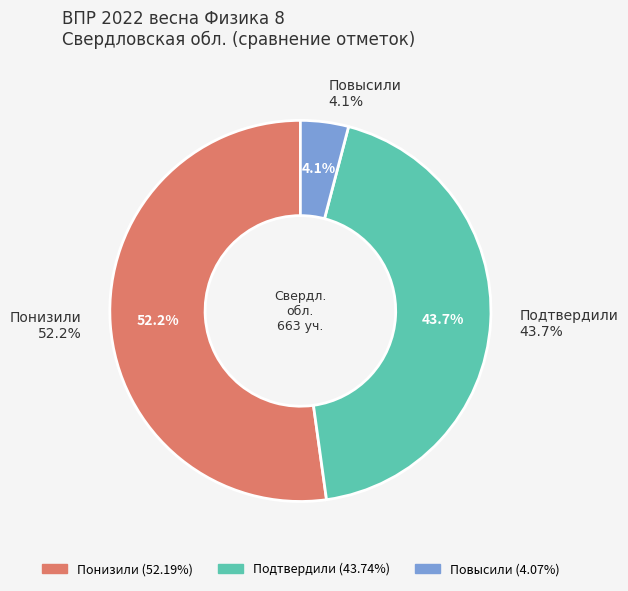

To the nearest percent, what percentage of the pie is Подтвердили?

44%